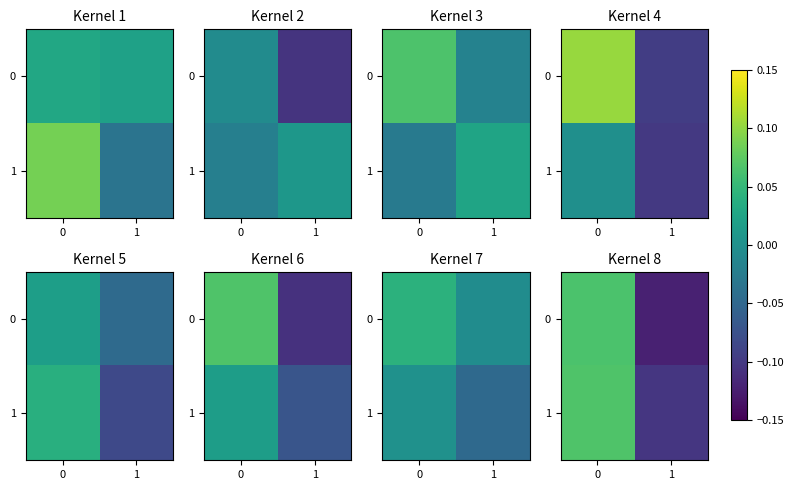

Which series has the largest total across all categories?

row_1